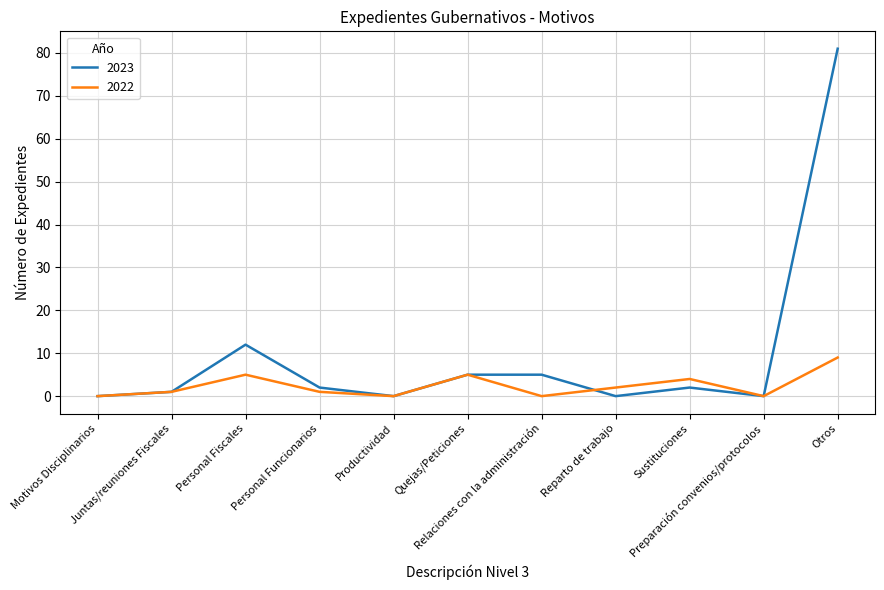

List the series in order of their overall mean, lowest first.

2022, 2023